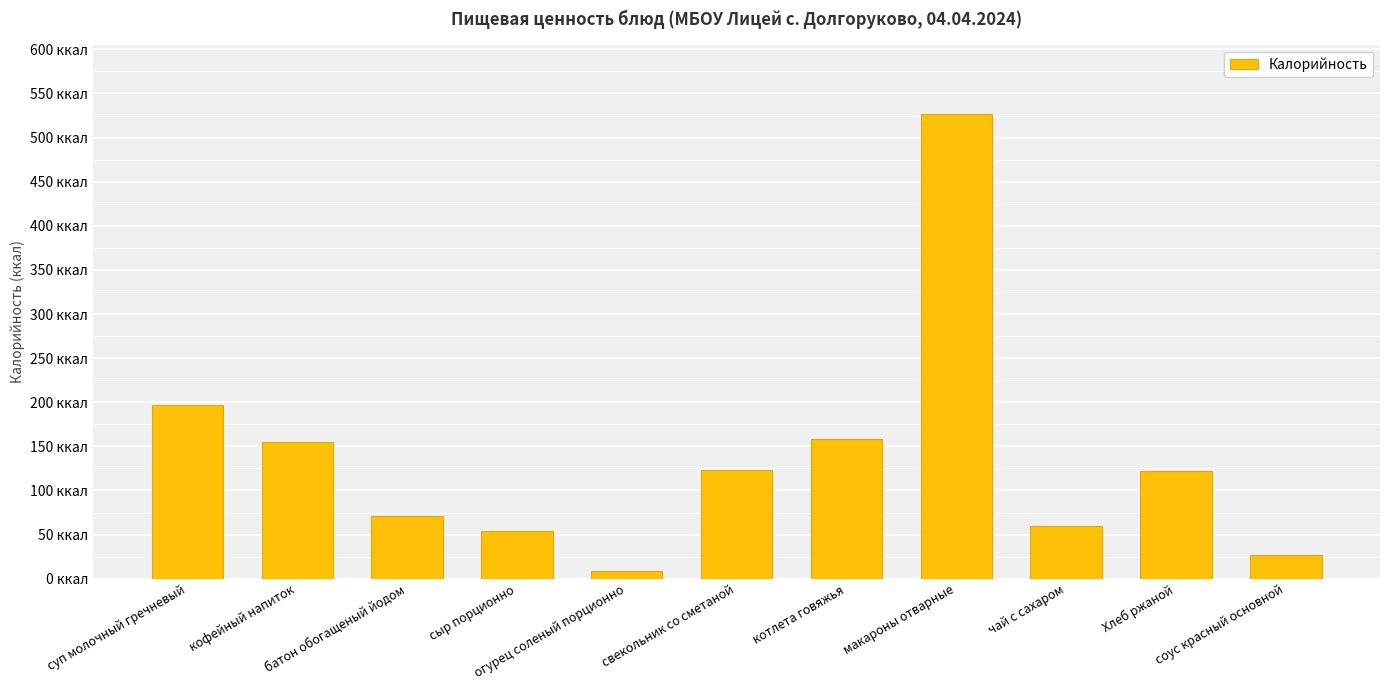

The value at соус красный основной is 17.2. True or false?

False